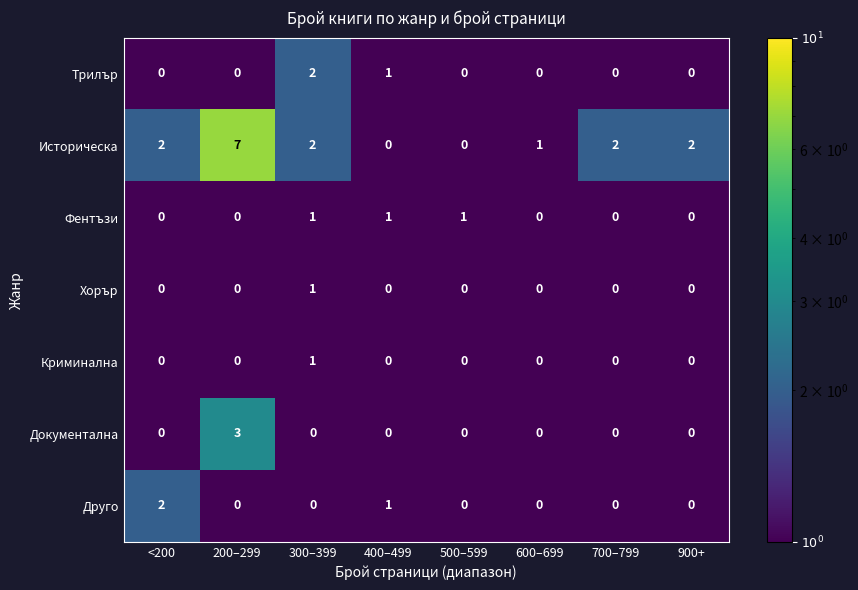

Is it true that Фентъзи equals 0 at 400–499?

False